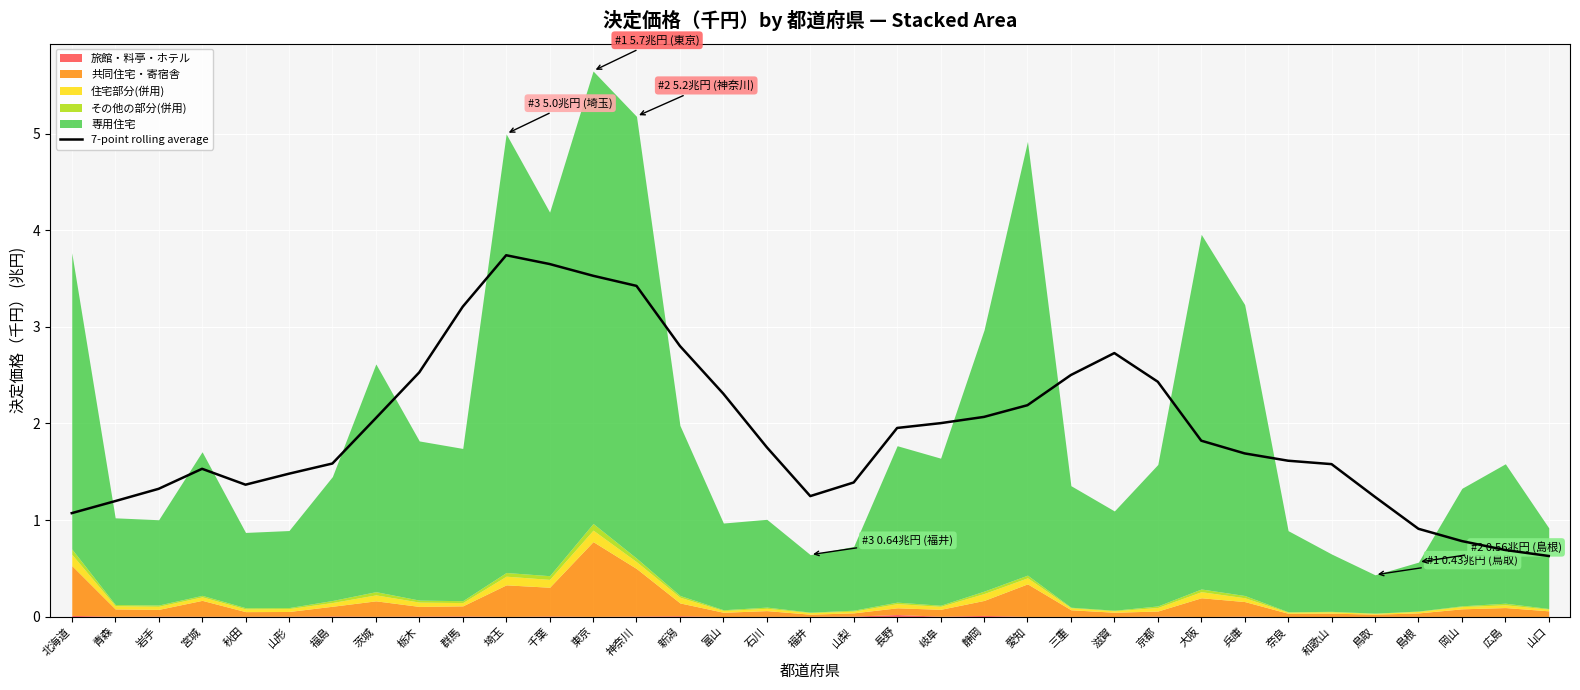

What is the value of the 25th point from the left?

2.7